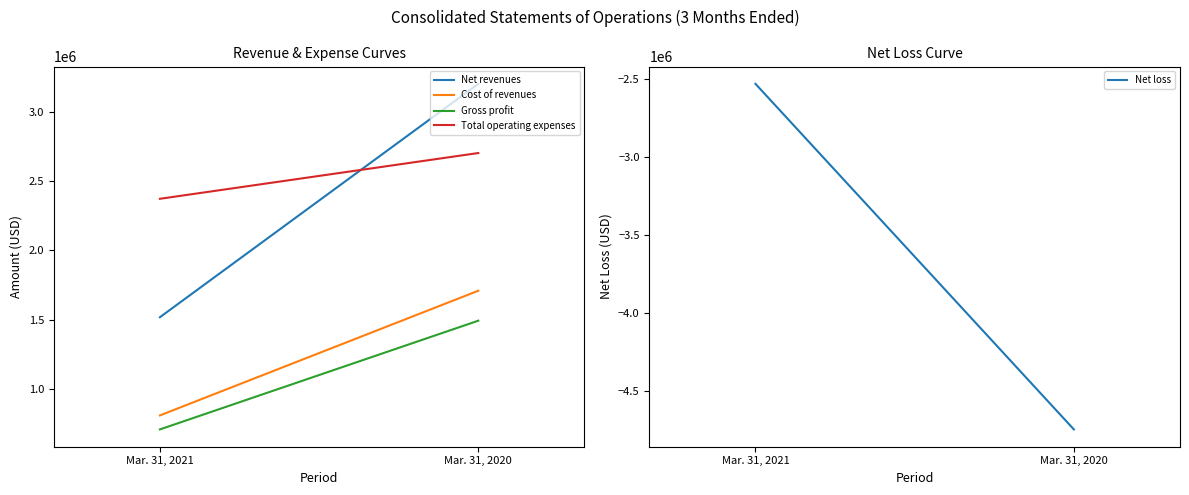

What is the maximum value for Net loss?

-2531000